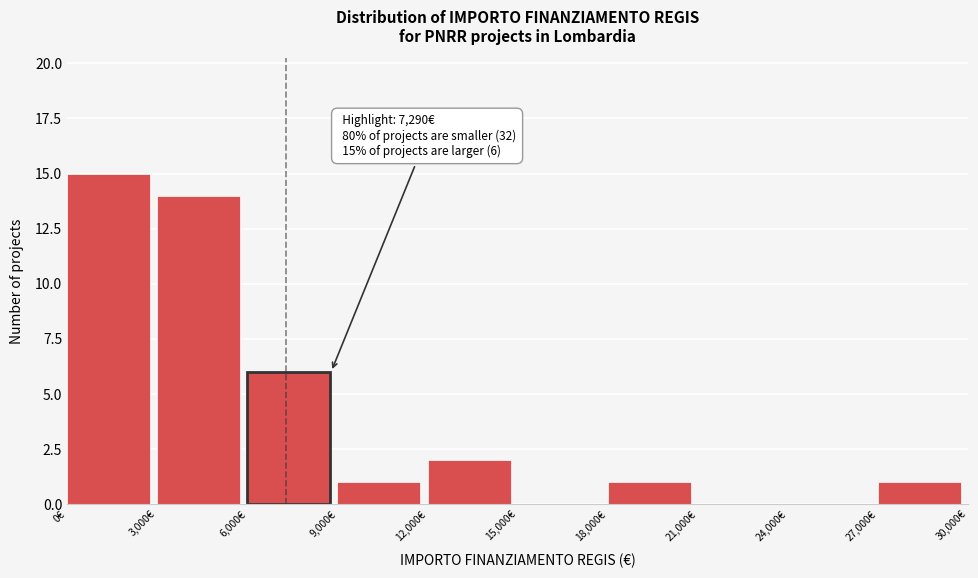

Over which range of the x-axis is the bar tallest?

0 to 3000